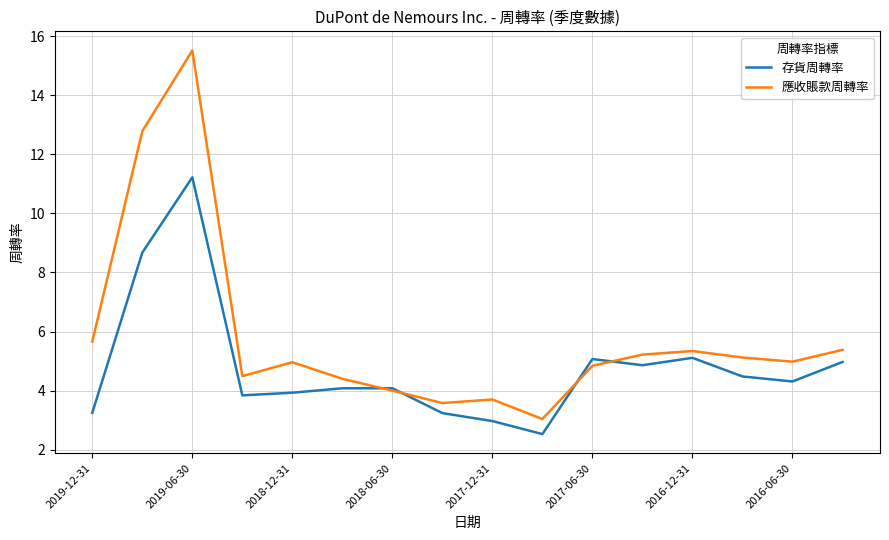

What is the minimum value for 應收賬款周轉率?

3.0